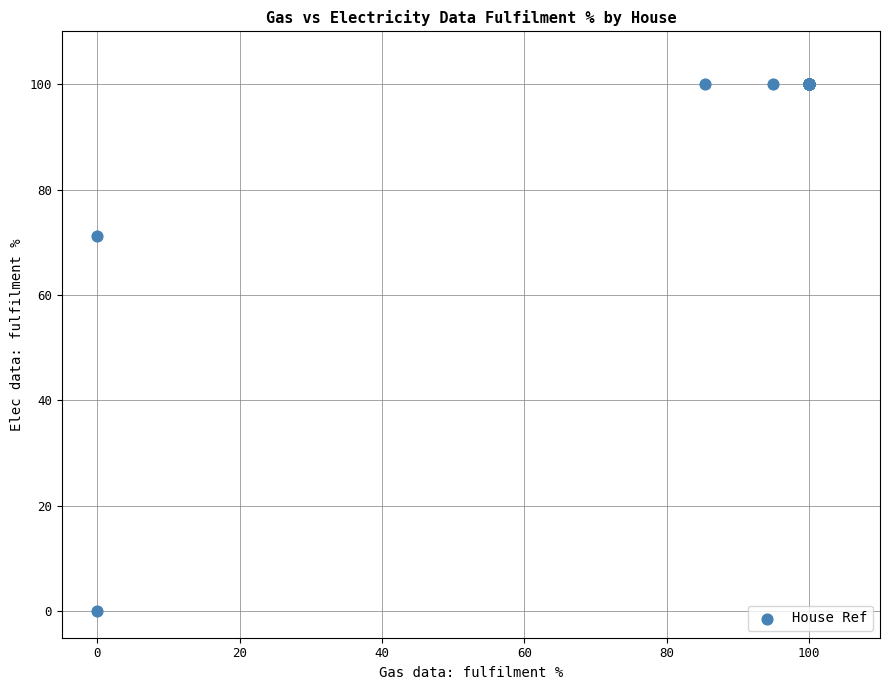

What Y value in the scatter plot is closest to 50?

71.1